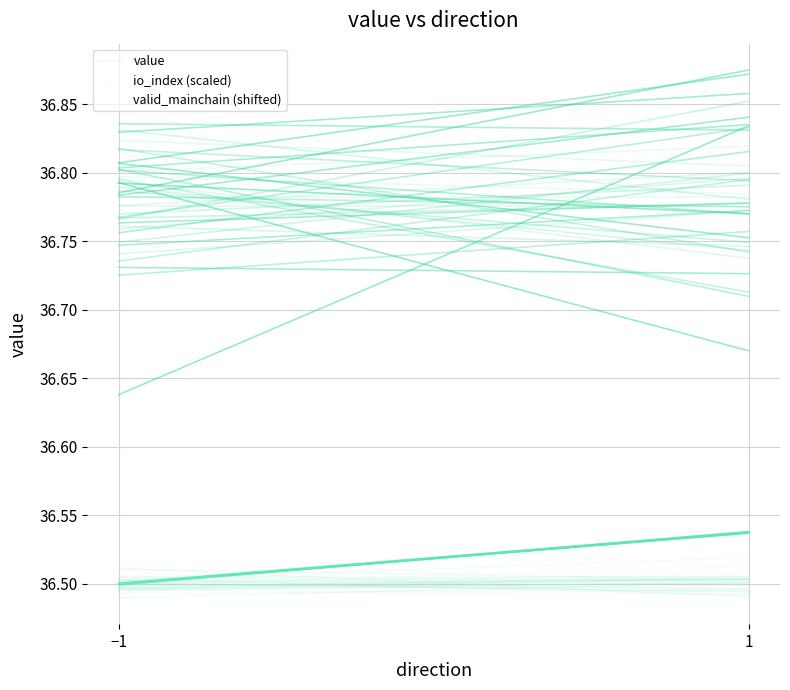

Reading left to right, transcribe all the data shown in this chart.

value: 36.8	36.8
io_index (scaled): 36.5	36.5
valid_mainchain (shifted): 36.5	36.5